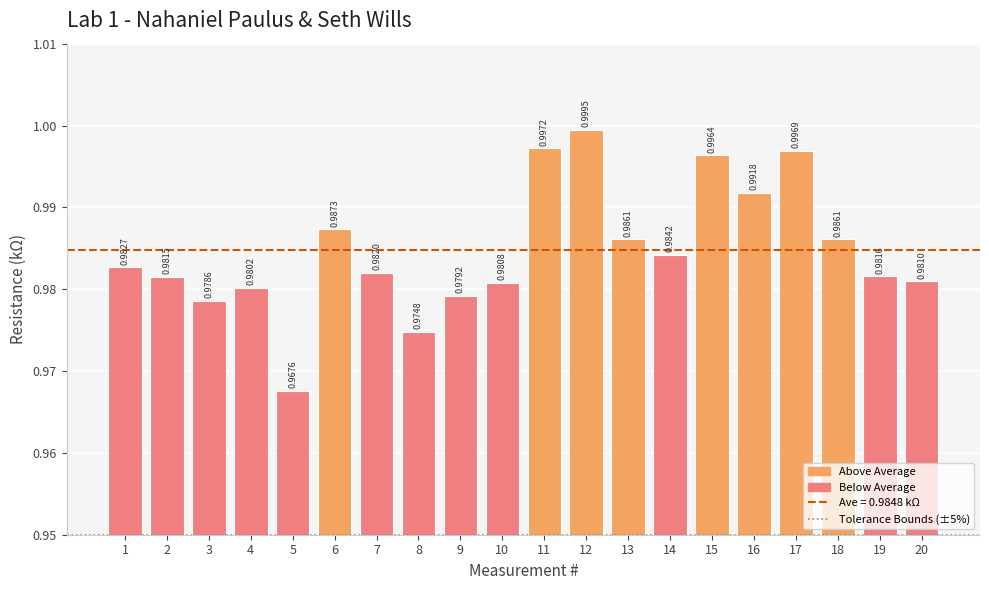

What is the average value?

1.0